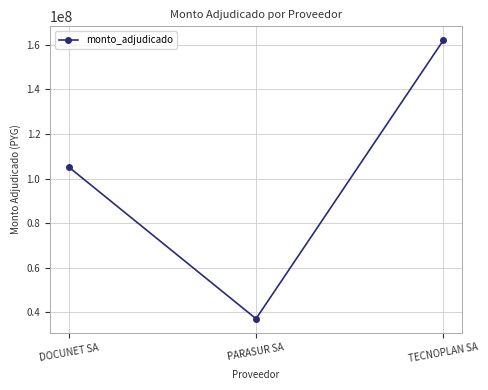

Count the values in the range 37108840 to 162084184.

3